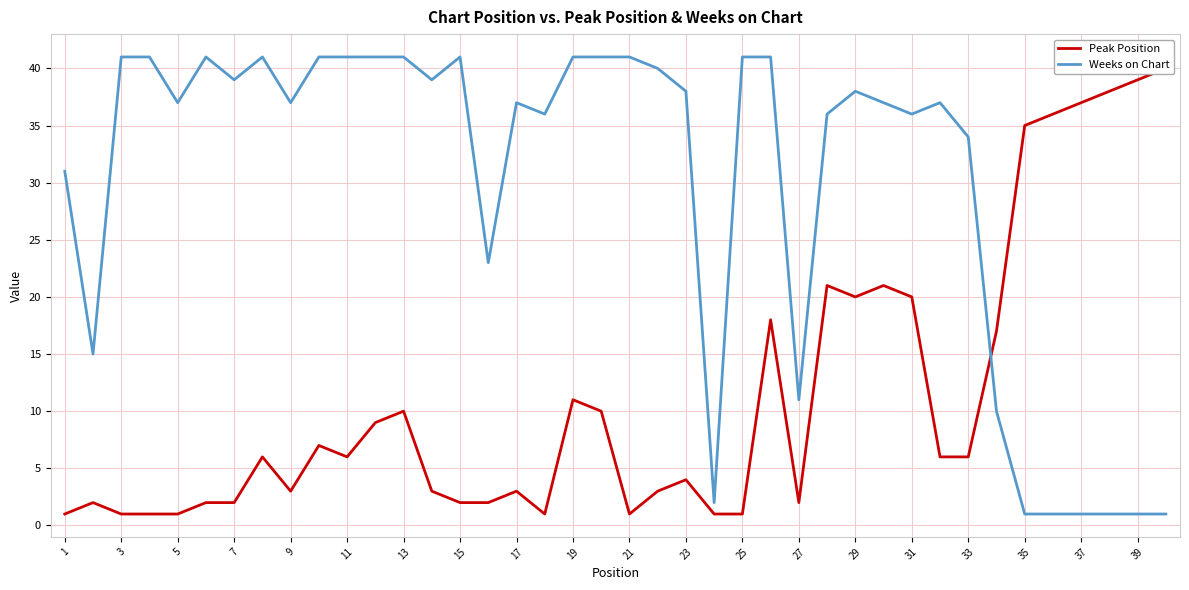

Rank the series by their maximum value, from highest to lowest.

Weeks on Chart, Peak Position